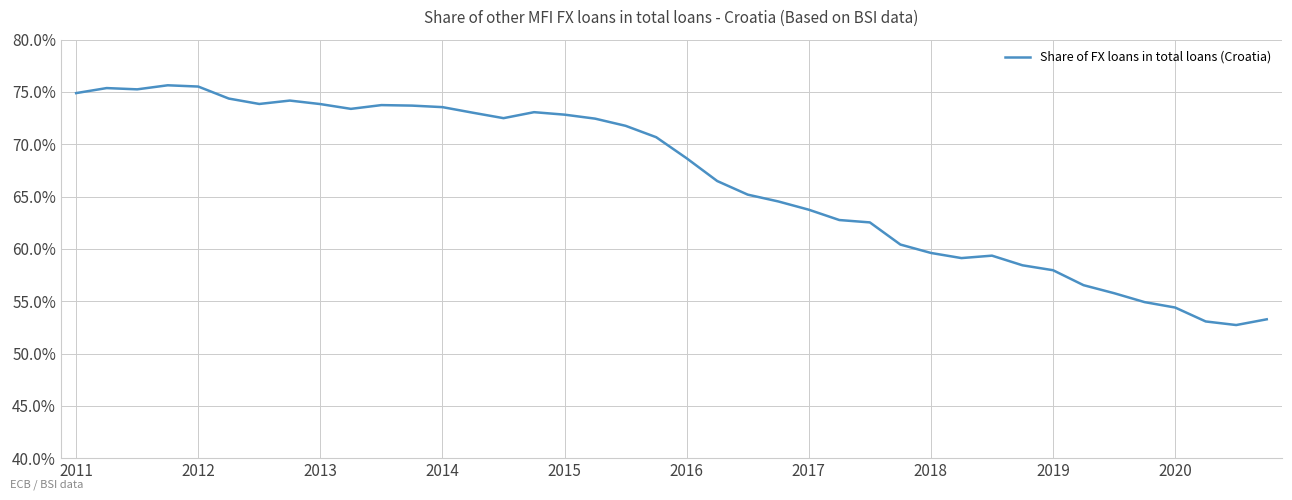

What is the smallest value displayed?

52.7